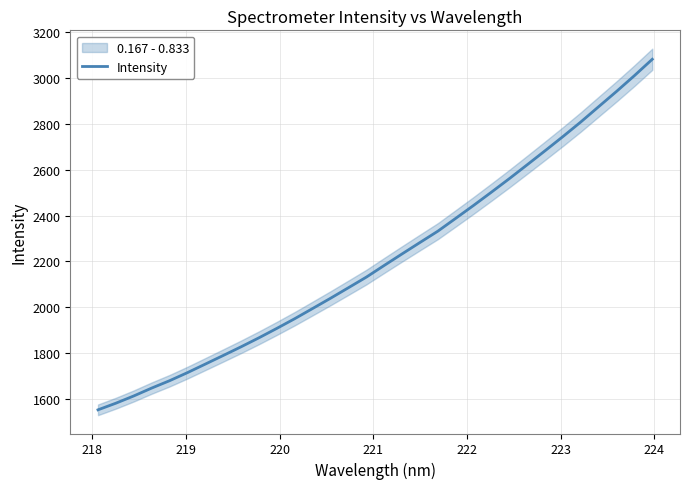

How many data points are less than 2182?

16